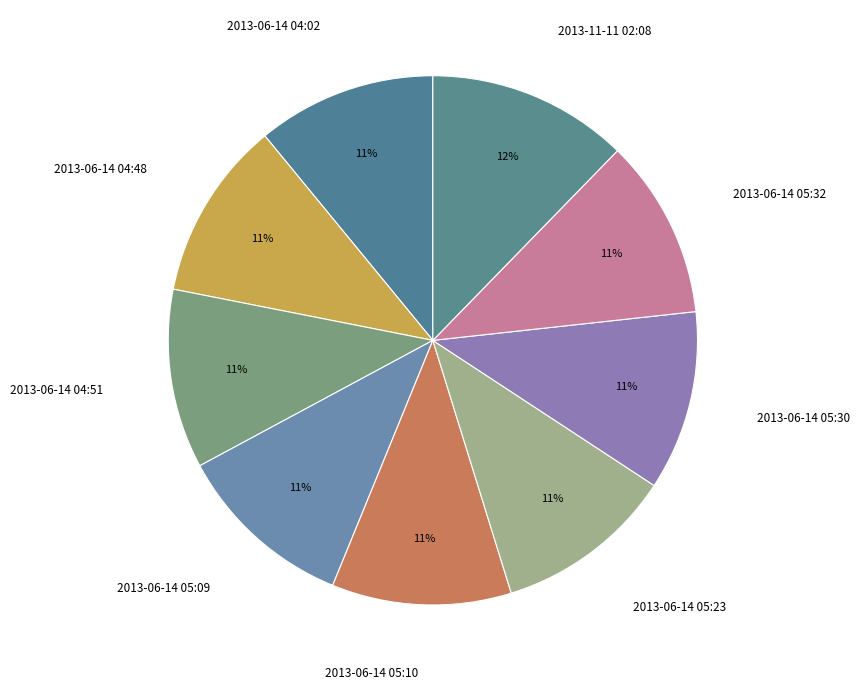

Is there any slice that represents more than half of the pie?

No